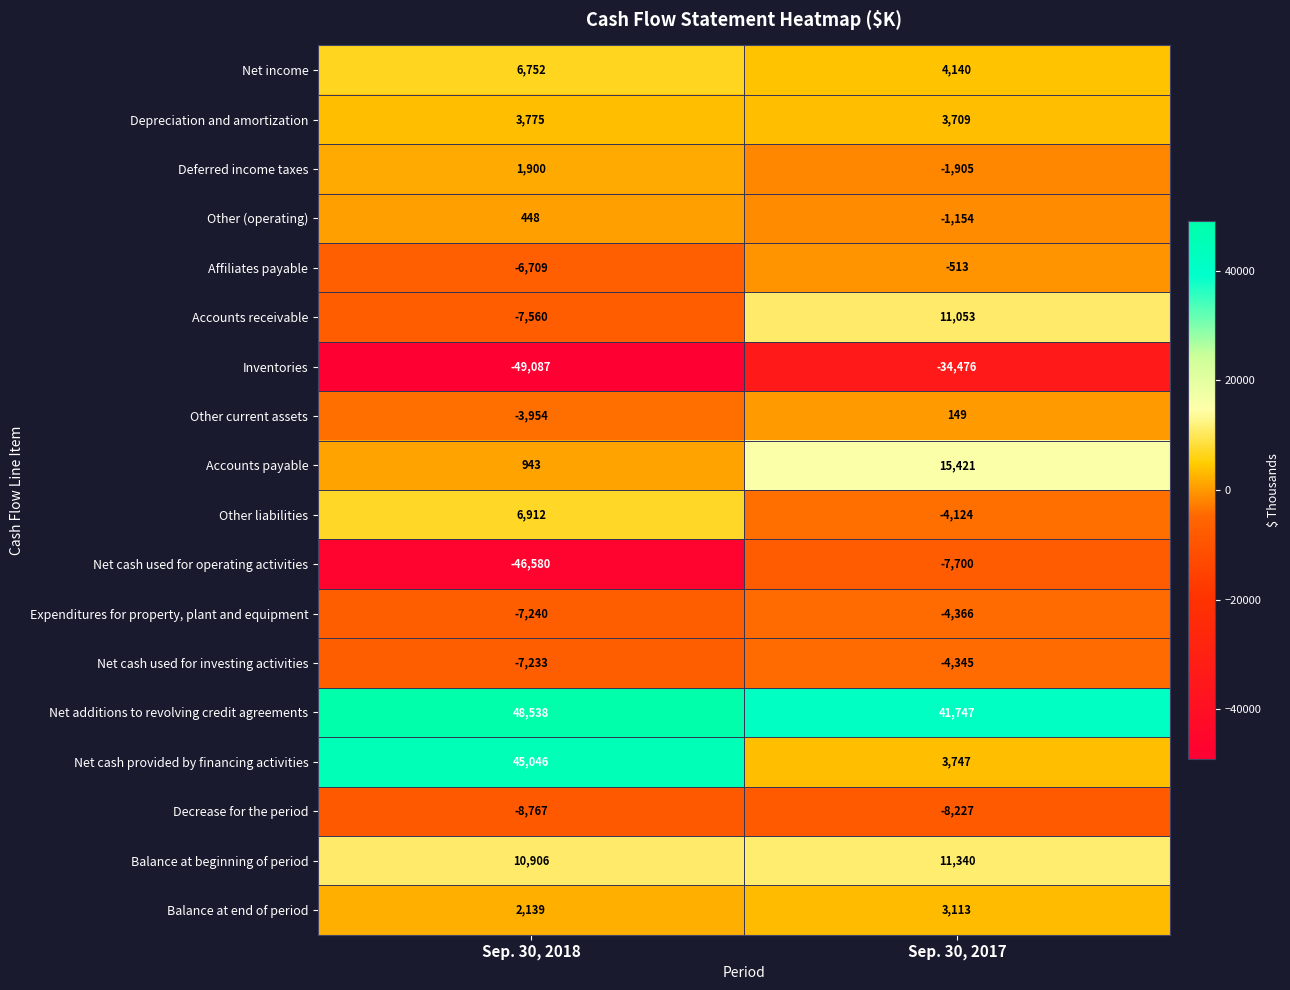

What is the total value across all series at Sep. 30, 2017?

27609